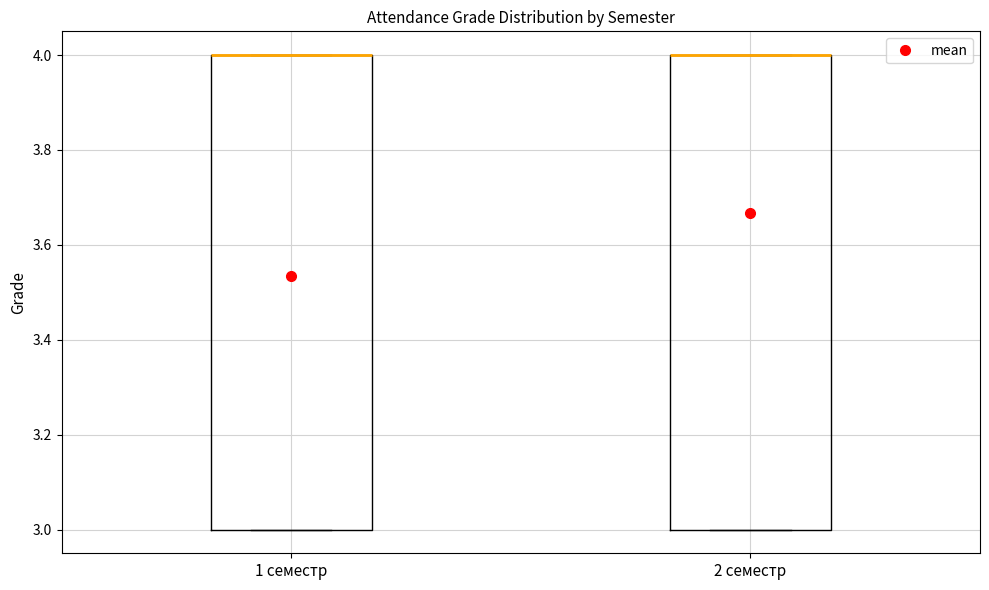

Where is the lower edge of the box for 1 семестр on the y-axis? The values are not printed on the chart, so give them approximately, as read against the axis.

3